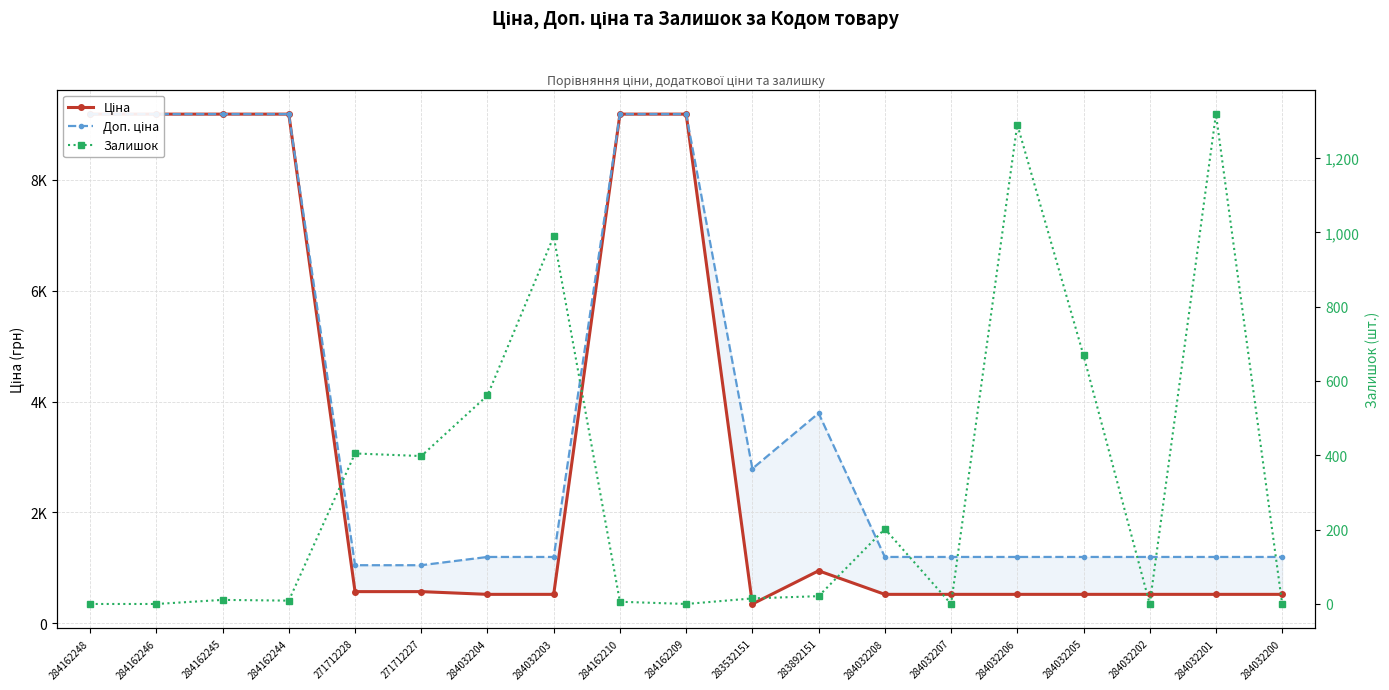

Reading left to right, transcribe all the data shown in this chart.

Ціна: 284162248=9185.1	284162246=9185.1	284162245=9185.1	284162244=9185.1	271712228=571.6	271712227=571.6	284032204=522.2	284032203=522.2	284162210=9185.1	284162209=9185.1	283532151=348.6	283892151=947.6	284032208=522.2	284032207=522.2	284032206=522.2	284032205=522.2	284032202=522.2	284032201=522.2	284032200=522.2
Доп. ціна: 284162248=9185.1	284162246=9185.1	284162245=9185.1	284162244=9185.1	271712228=1048.0	271712227=1048.0	284032204=1197.0	284032203=1197.0	284162210=9185.1	284162209=9185.1	283532151=2789.2	283892151=3790.3	284032208=1197.0	284032207=1197.0	284032206=1197.0	284032205=1197.0	284032202=1197.0	284032201=1197.0	284032200=1197.0
Залишок: 284162248=0.0	284162246=0.0	284162245=11.0	284162244=9.0	271712228=405.0	271712227=398.0	284032204=561.0	284032203=989.0	284162210=6.0	284162209=0.0	283532151=15.0	283892151=21.0	284032208=202.0	284032207=0.0	284032206=1290.0	284032205=669.0	284032202=0.0	284032201=1318.0	284032200=0.0